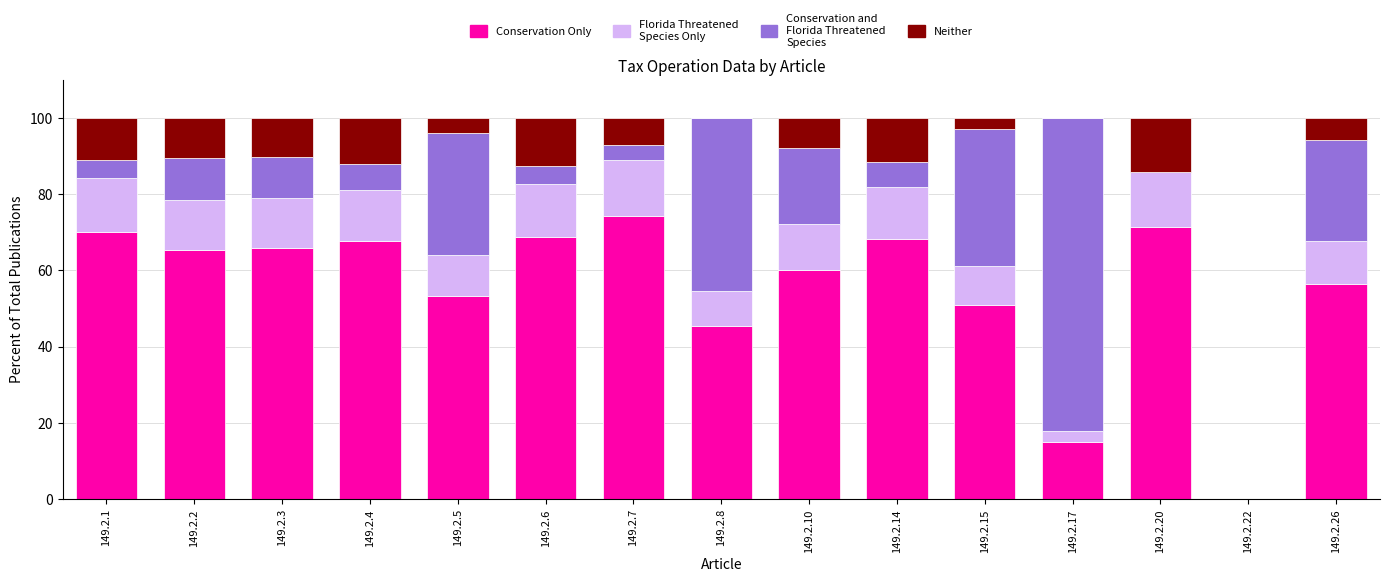

Count the number of data series in this chart.

4